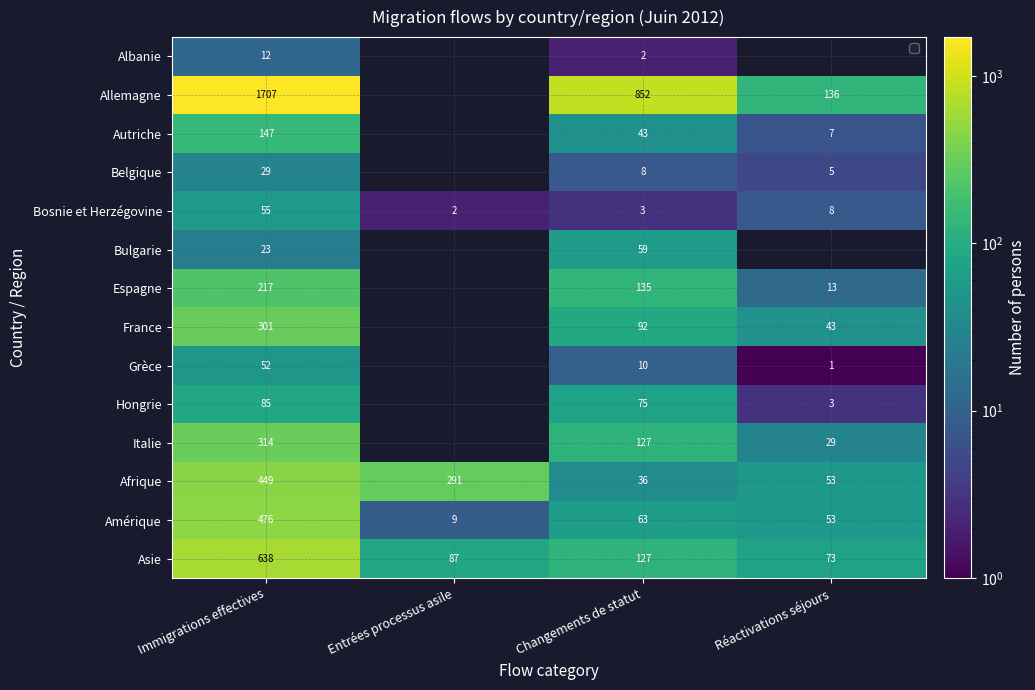

The France series shows 60 at Réactivations séjours. True or false?

False